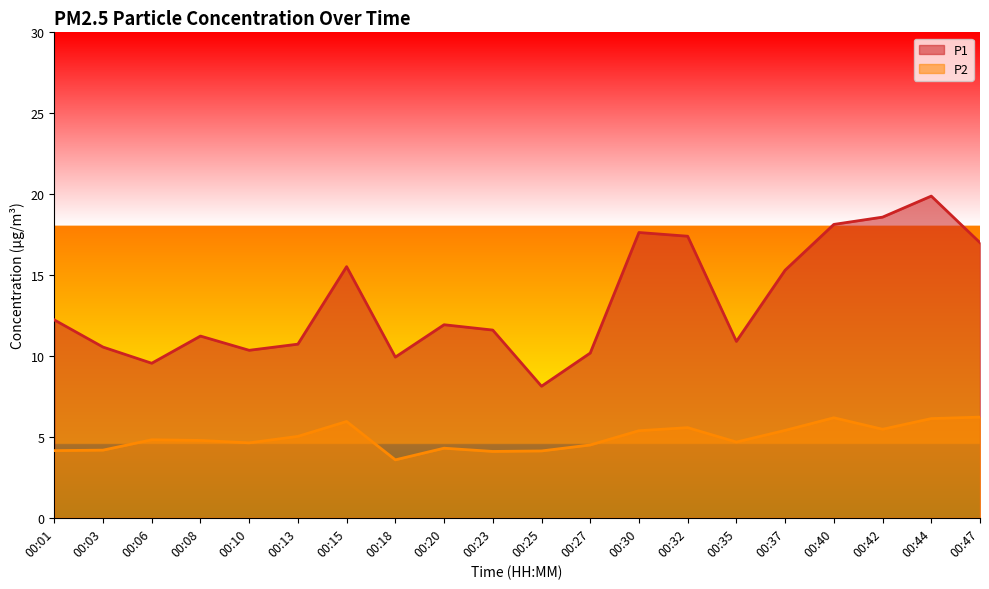

True or false: P1 and P2 intersect in this chart.

False